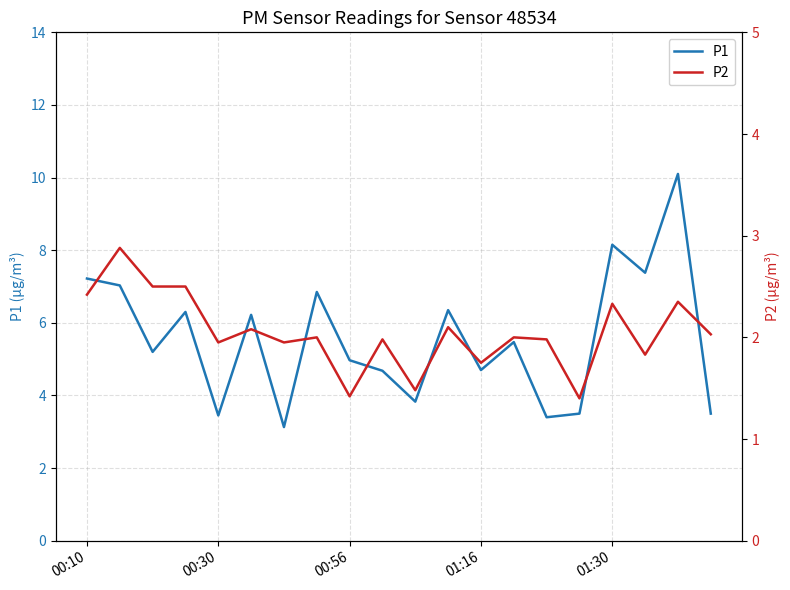

True or false: P2 and P1 cross at least once.

False